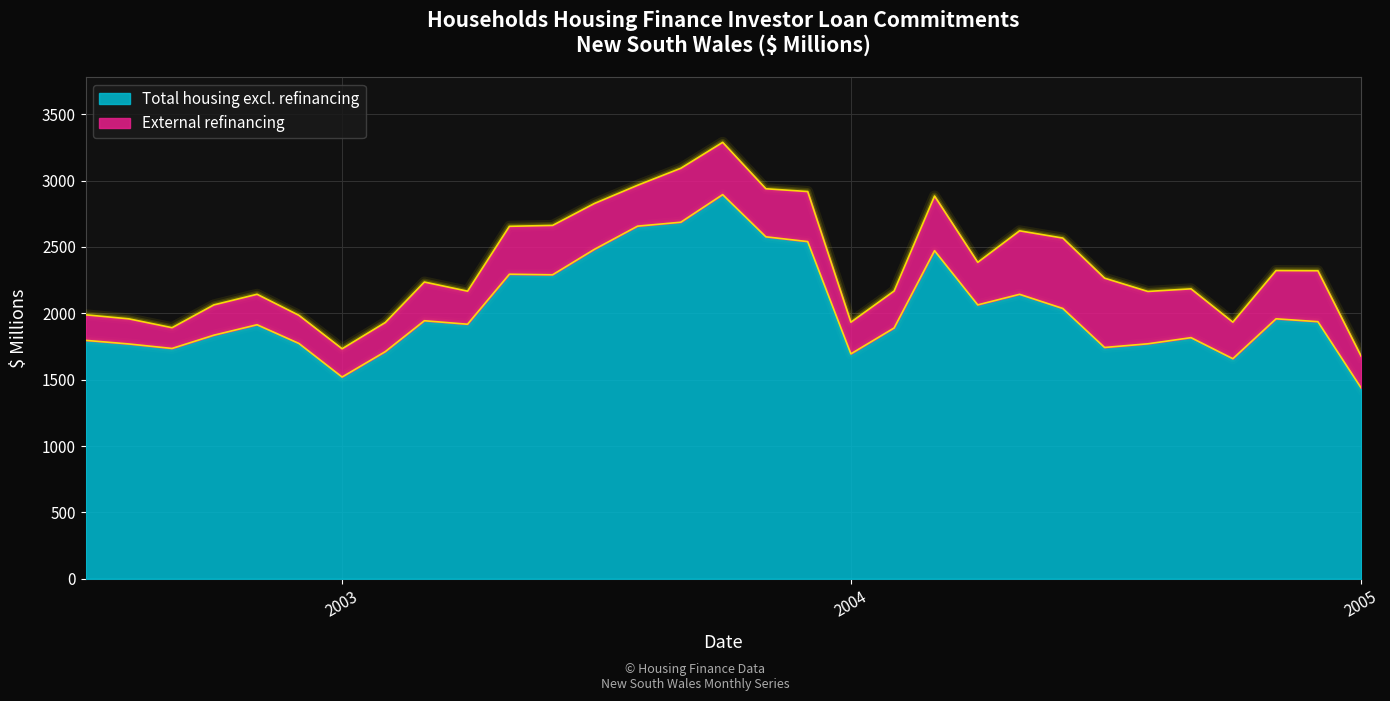

What is the difference between the maximum and minimum values?

1456.4